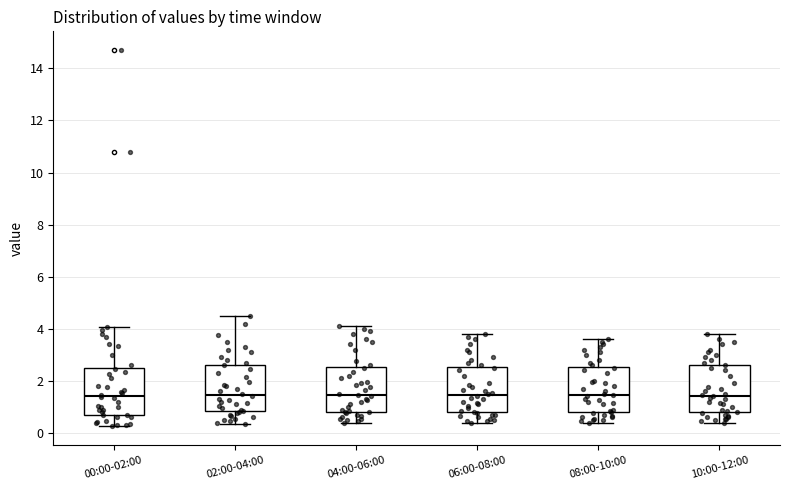

Reading left to right, read every box against the y-axis: the position of its median line, the range the box covers, and the ends of its whiskers. The values are not printed on the chart, so give them approximately, as read against the axis.

00:00-02:00: median 1.4, box 0.6 to 2.6, whiskers 0.2 to 4.0
02:00-04:00: median 1.4, box 0.8 to 2.6, whiskers 0.4 to 4.6
04:00-06:00: median 1.4, box 0.8 to 2.6, whiskers 0.4 to 4.2
06:00-08:00: median 1.4, box 0.8 to 2.6, whiskers 0.4 to 3.8
08:00-10:00: median 1.4, box 0.8 to 2.6, whiskers 0.4 to 3.6
10:00-12:00: median 1.4, box 0.8 to 2.6, whiskers 0.4 to 3.8